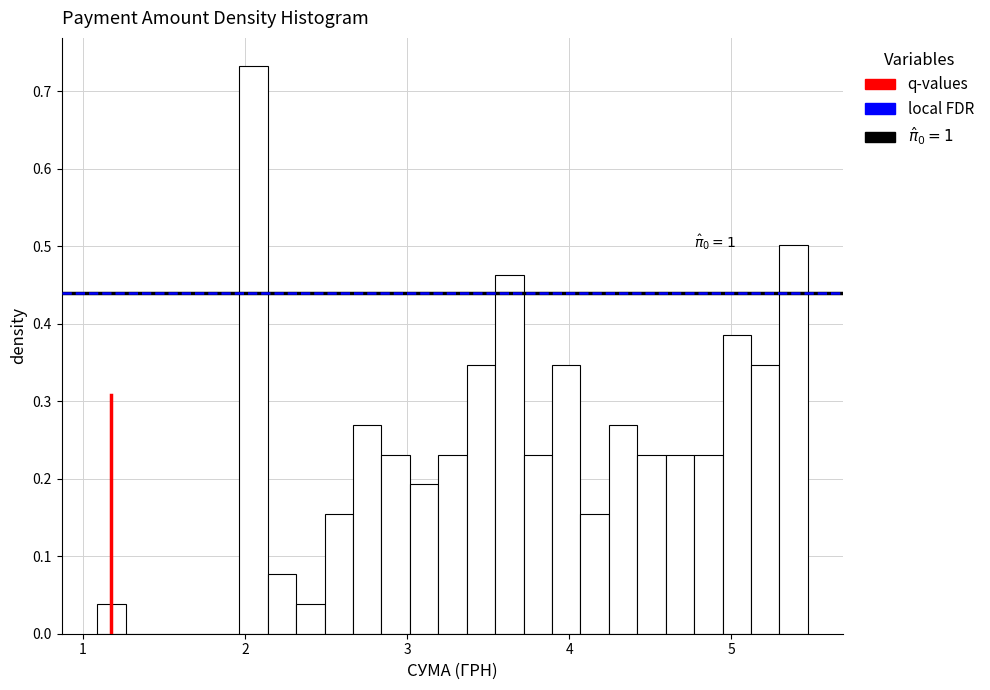

Around what value on the x-axis is the tallest bar? Give the approximate position of its centre, as read against the axis.

2.1